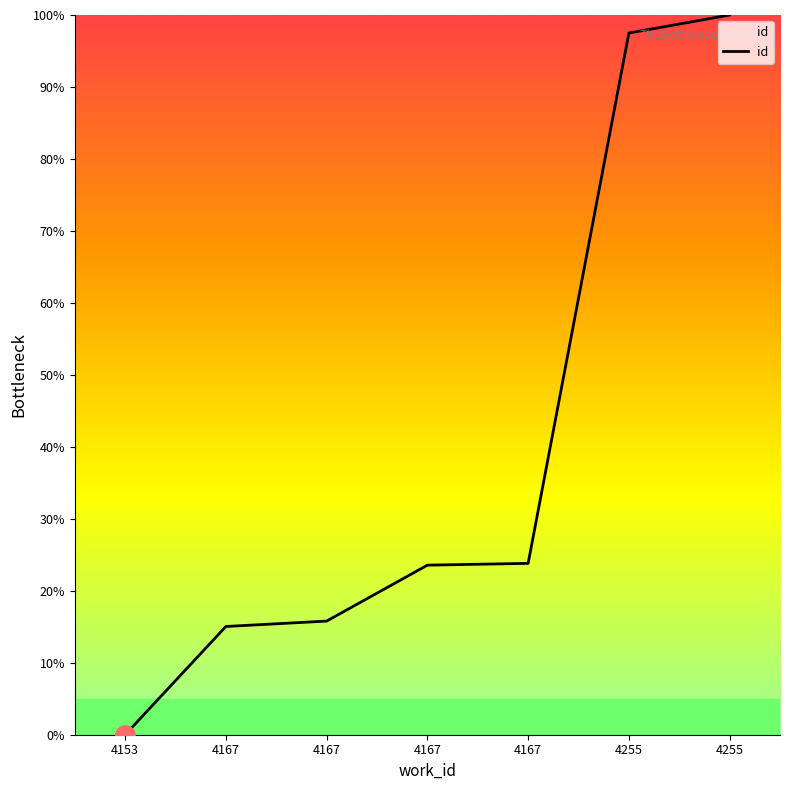

What is the difference between the values at 4167 and 4167?

0.3